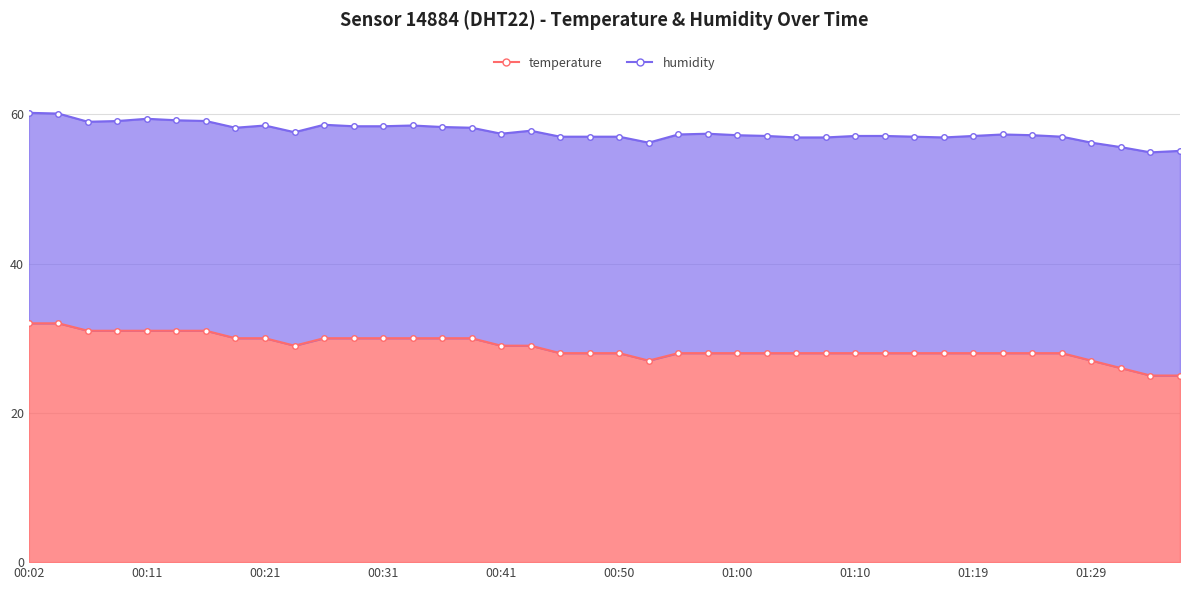

What is the greatest value displayed?

32